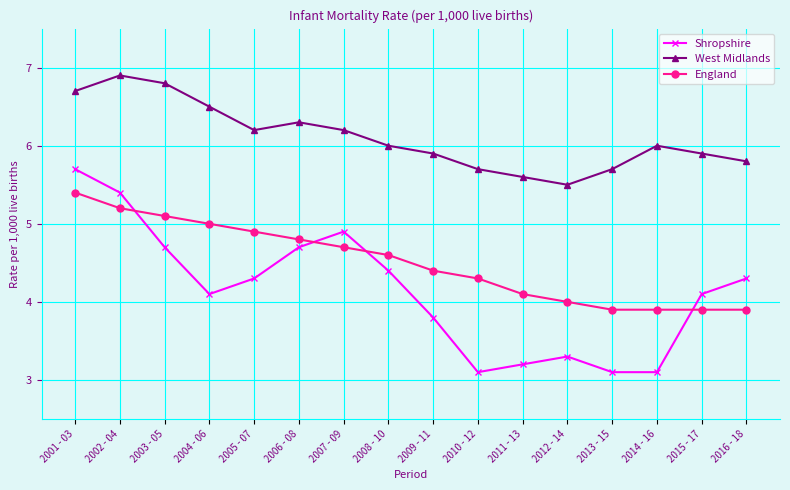

Which series has the largest range (max minus min)?

Shropshire